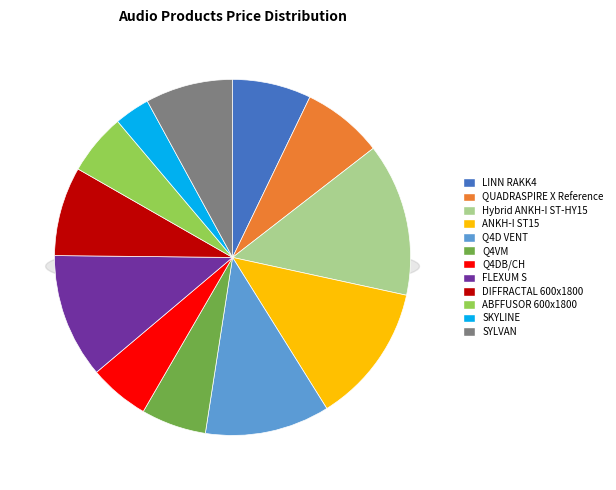

To the nearest percent, what is the difference between the LINN RAKK4 and ABFFUSOR 600x1800 slice percentages?

2%